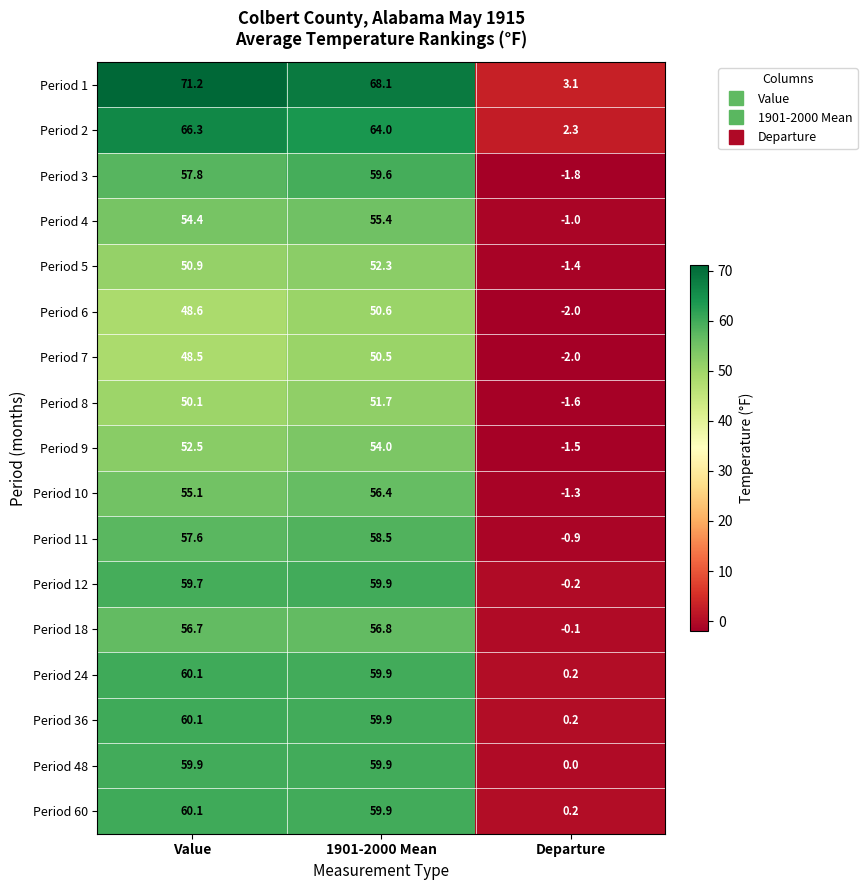

Which category has the lowest value across all series?

Departure